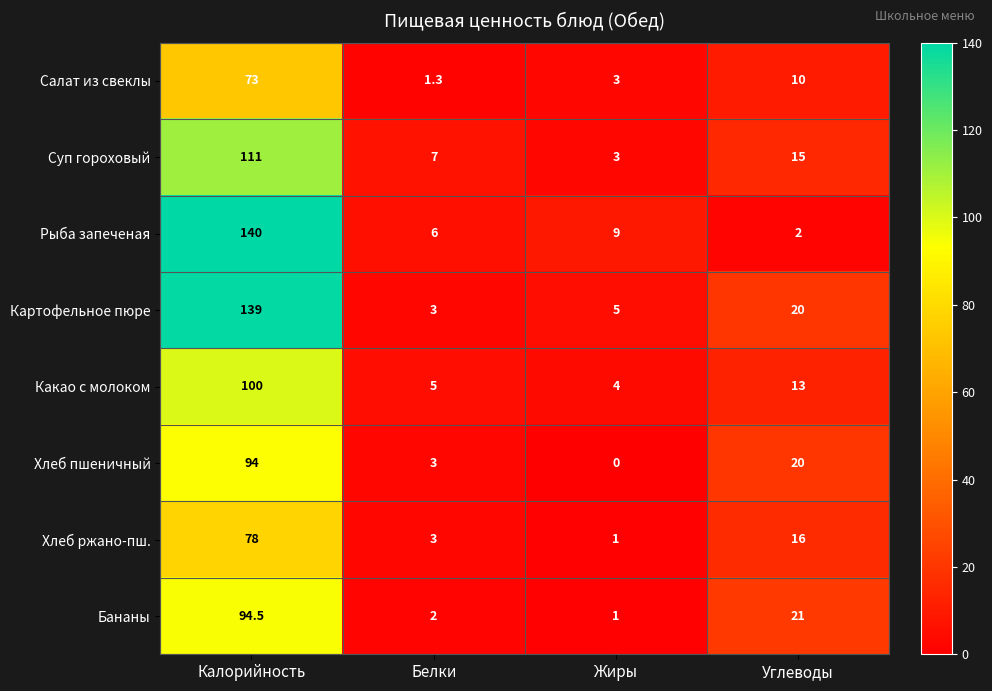

At which label does Суп гороховый first exceed 15?

Калорийность